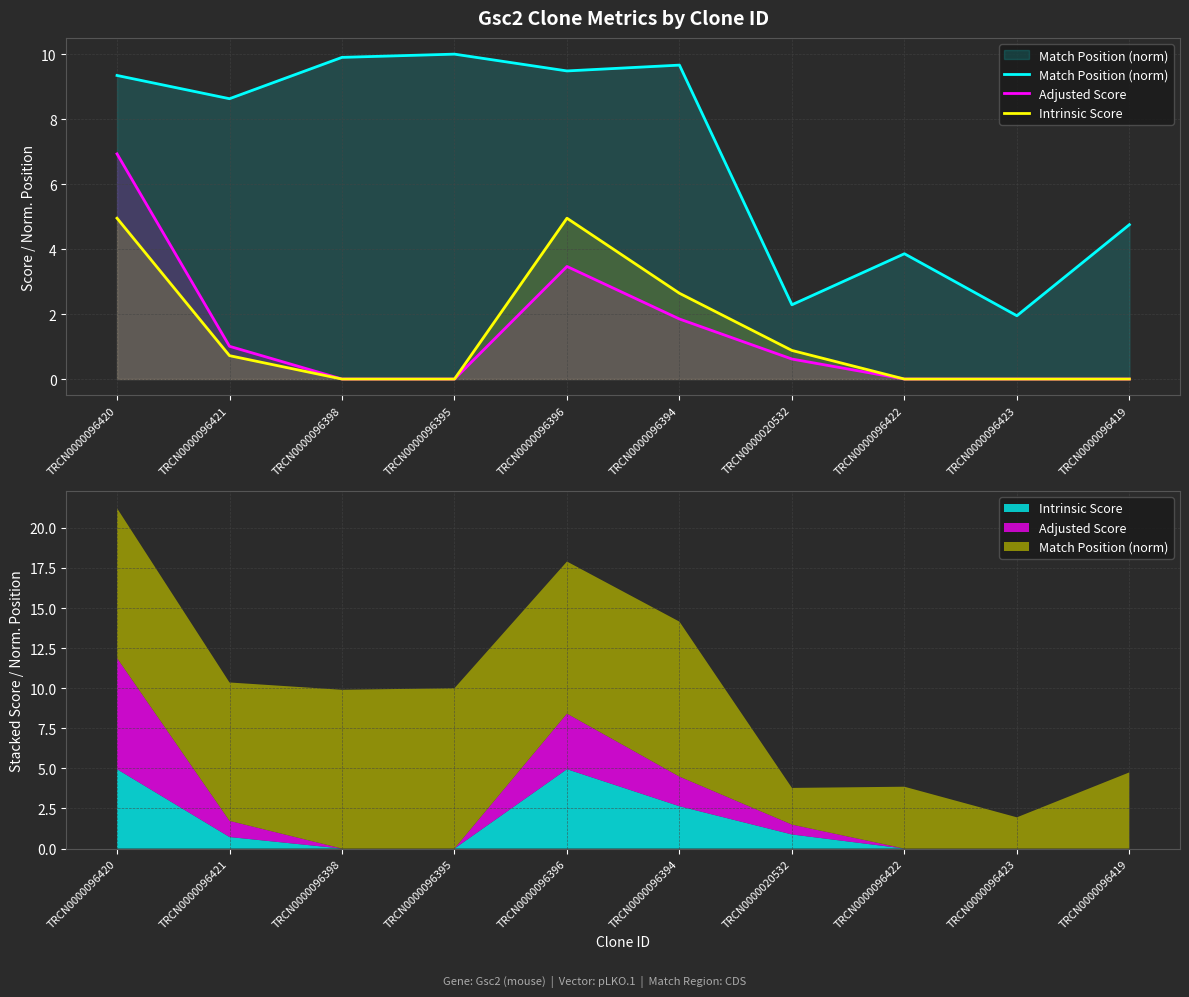

The value of Intrinsic Score at TRCN0000020532 is 0.9. True or false?

True